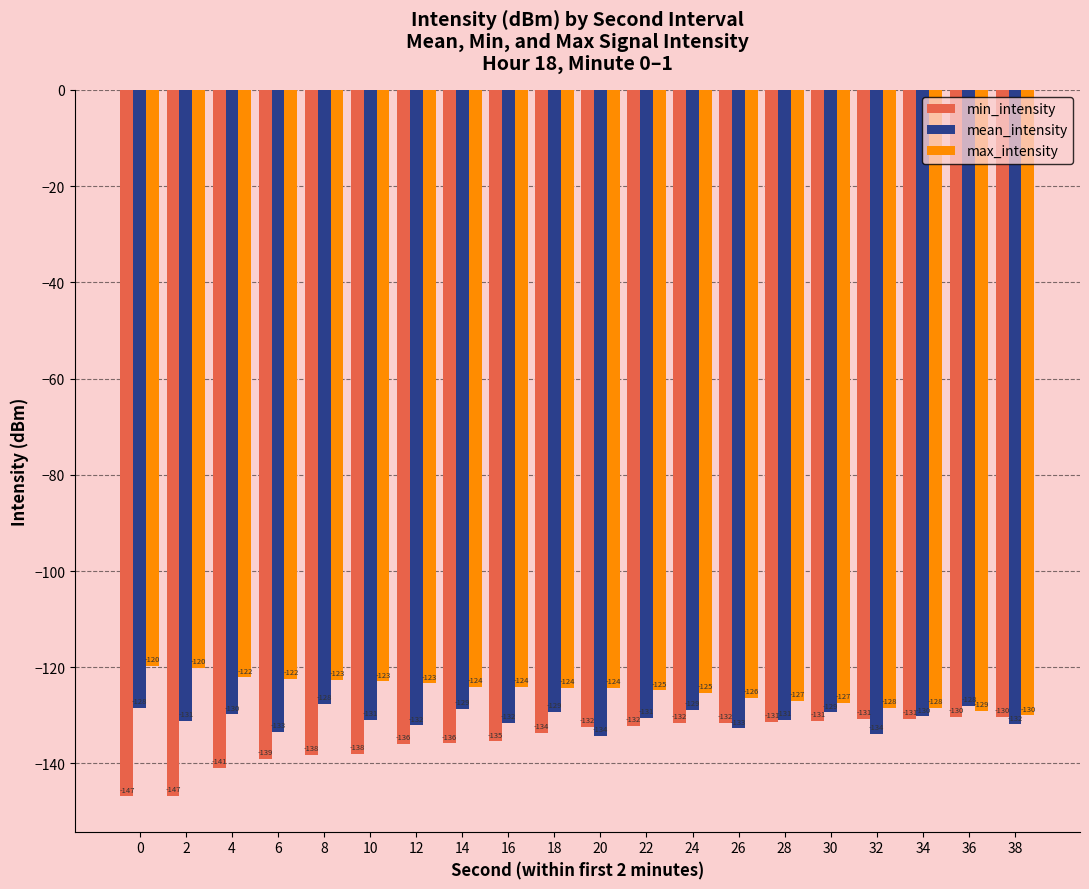

At which category is the sum across all series the highest?

24